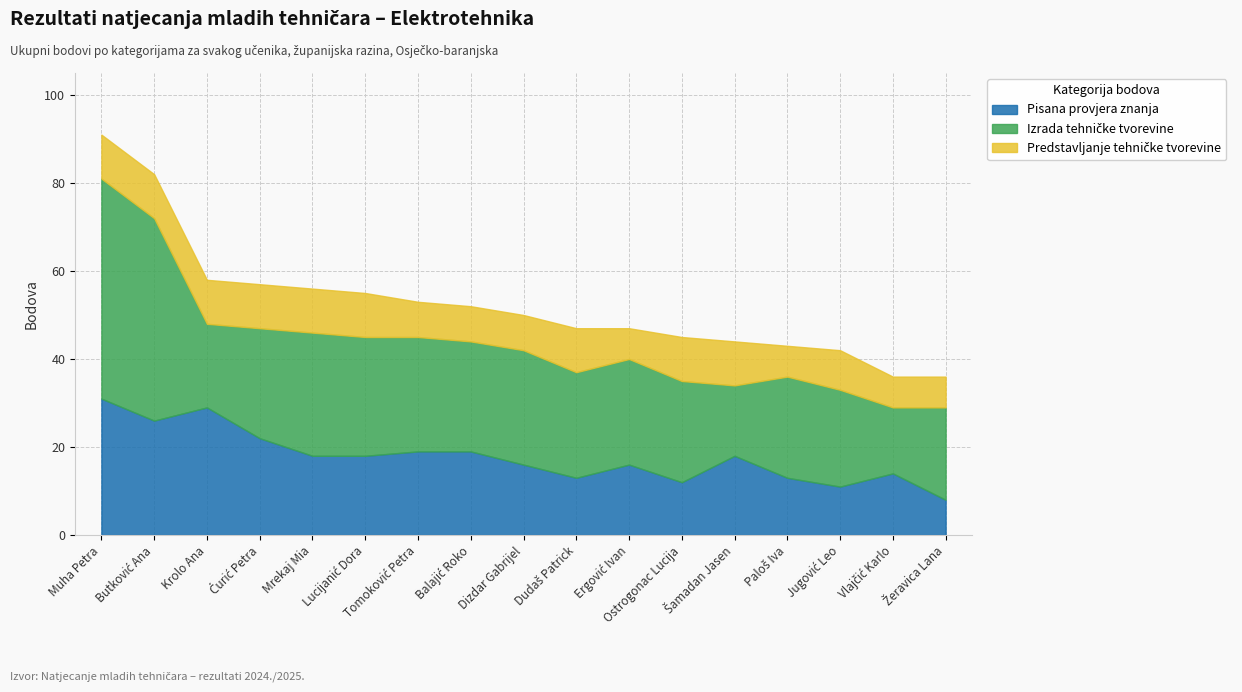

How many interior local peaks does the Pisana provjera znanja series have?

4